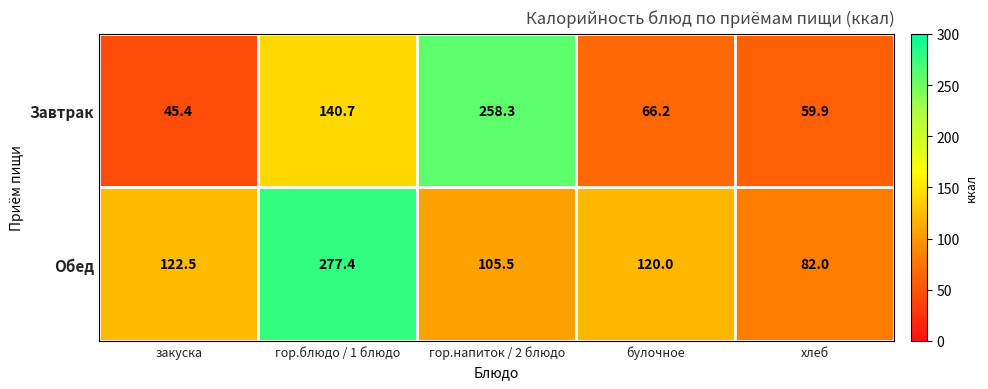

The value of Обед at закуска is 122.5. True or false?

True